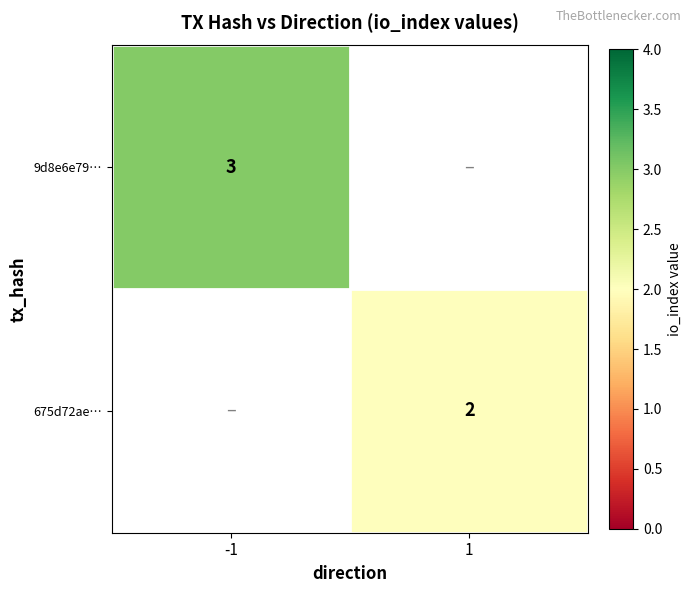

Is the value of 675d72ae… at 1 greater than the value of 9d8e6e79… at -1?

No